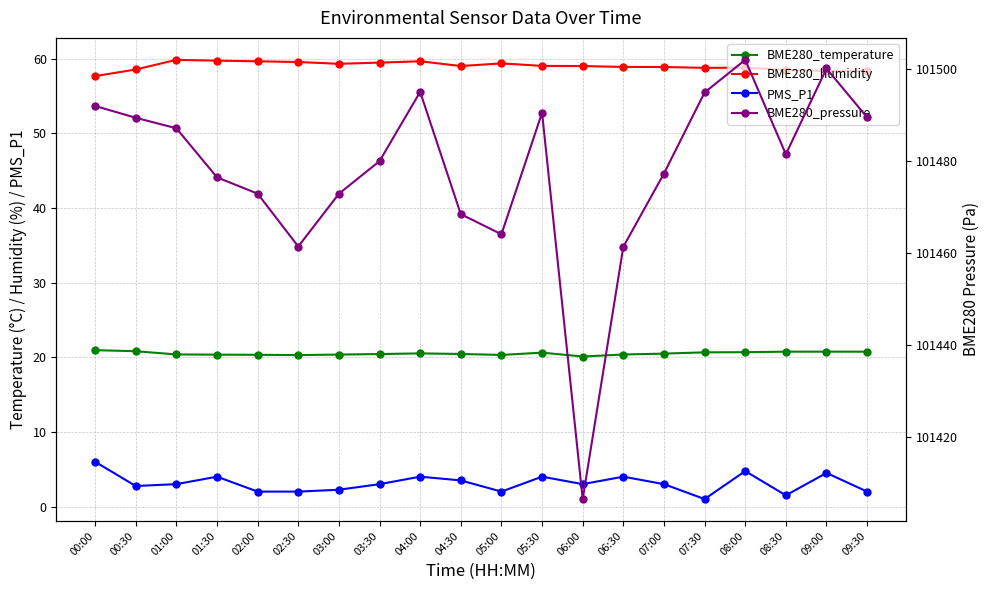

Is this an area chart (filled region under the line)?

No